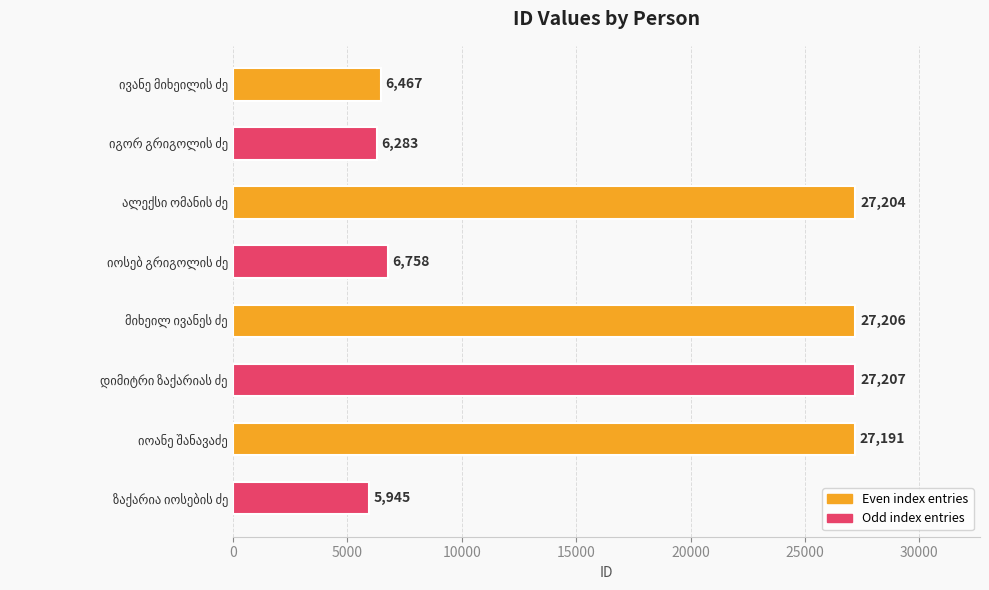

What is the difference between the second highest and second lowest values?

20923